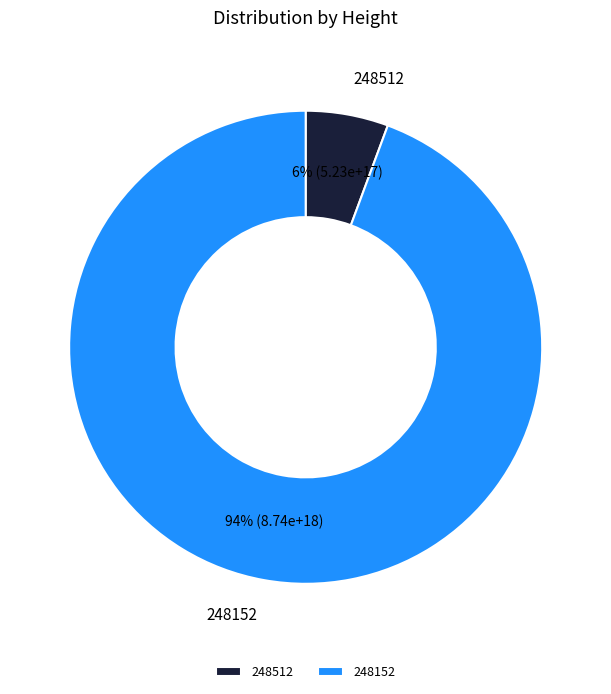

Is there a majority slice in this chart?

Yes